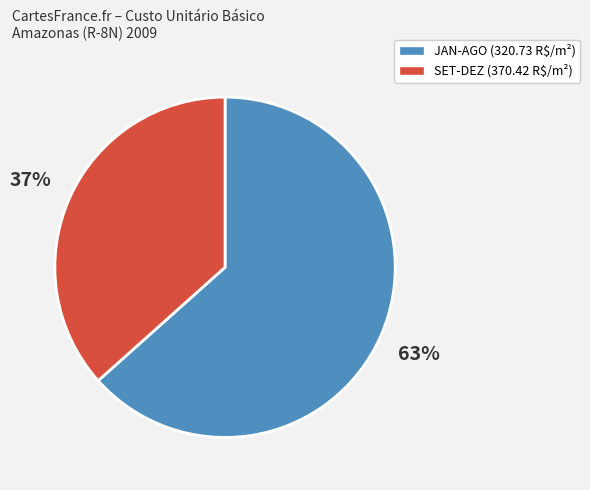

To the nearest percent, what is the average slice percentage?

50%